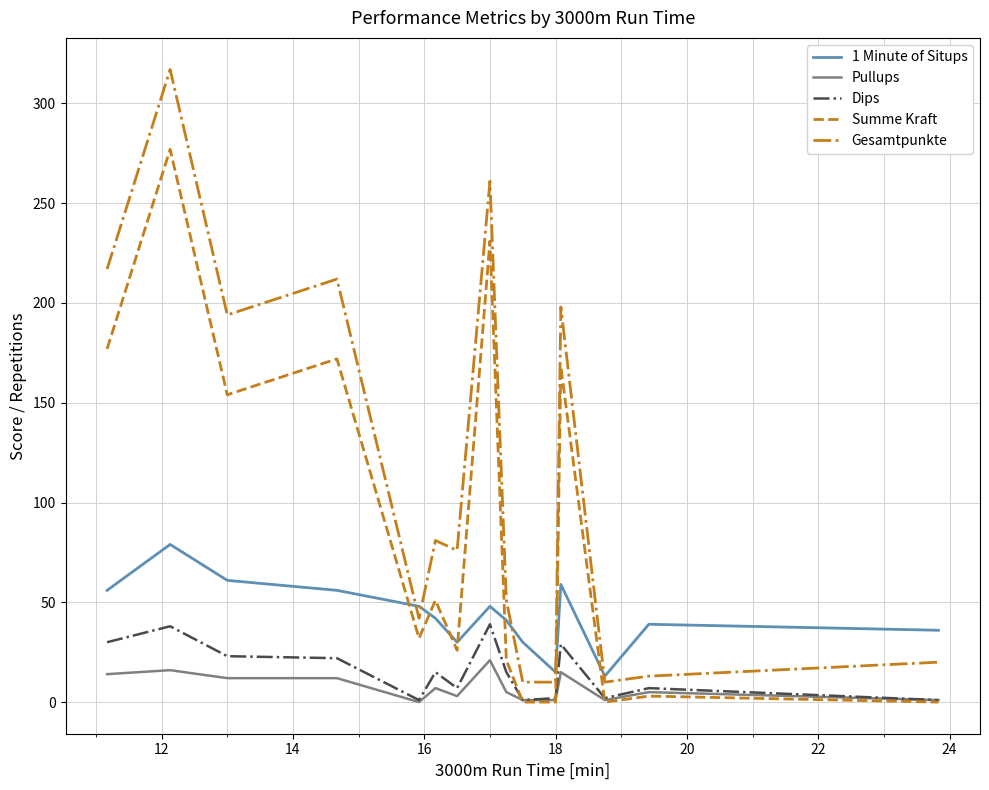

What is the difference between the maximum and minimum values in the Gesamtpunkte series?

307